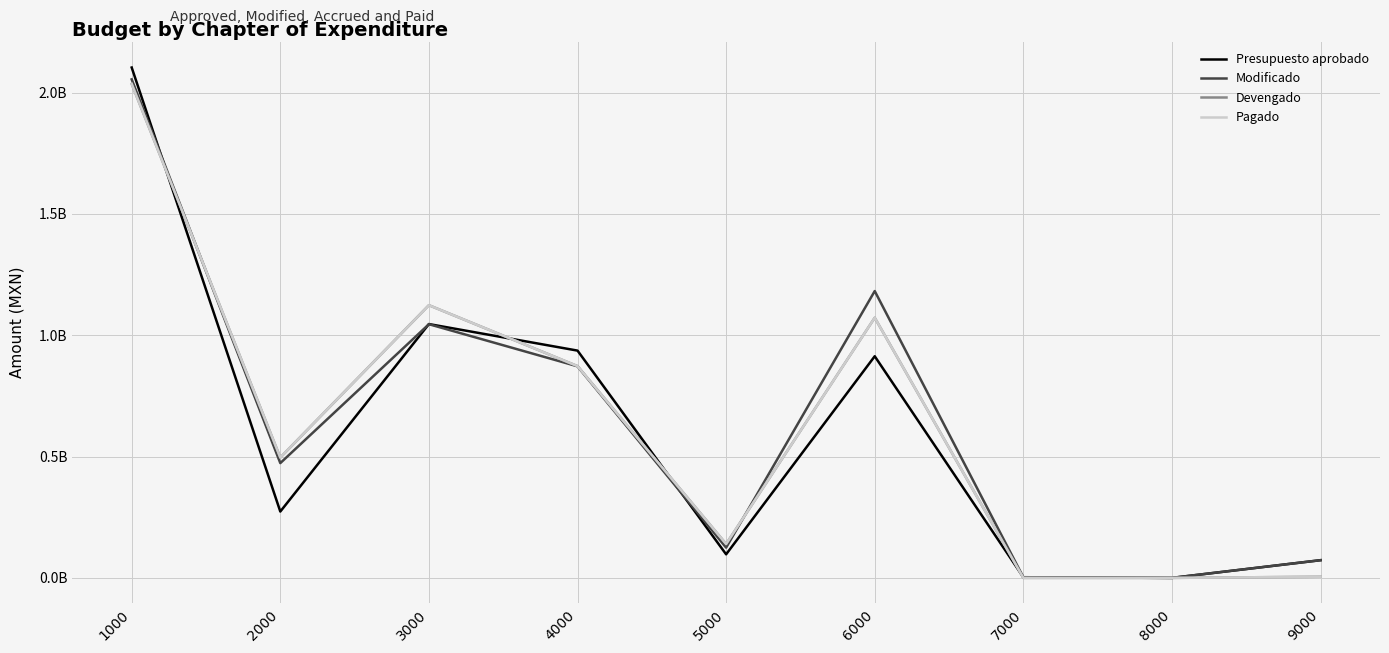

At which category does the chart reach its peak across all series?

1000